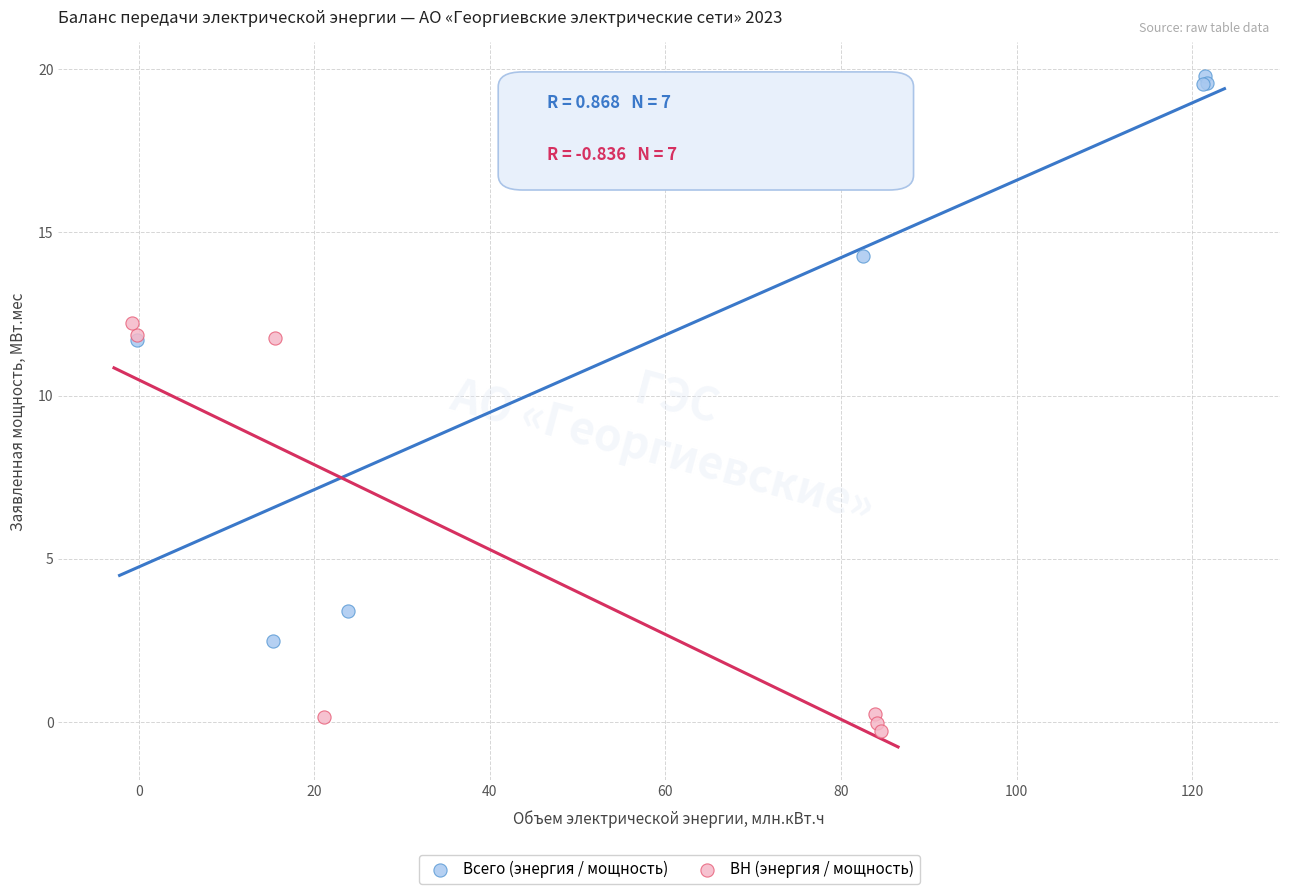

Which series has the widest spread of Y values?

Всего (энергия / мощность)